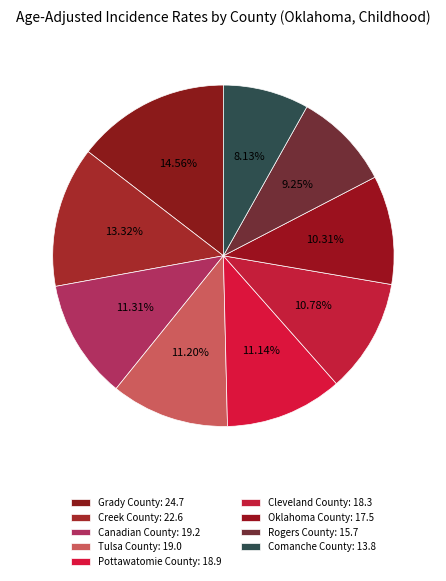

Rank the categories by value from highest to lowest.

Grady County, Creek County, Canadian County, Tulsa County, Pottawatomie County, Cleveland County, Oklahoma County, Rogers County, Comanche County